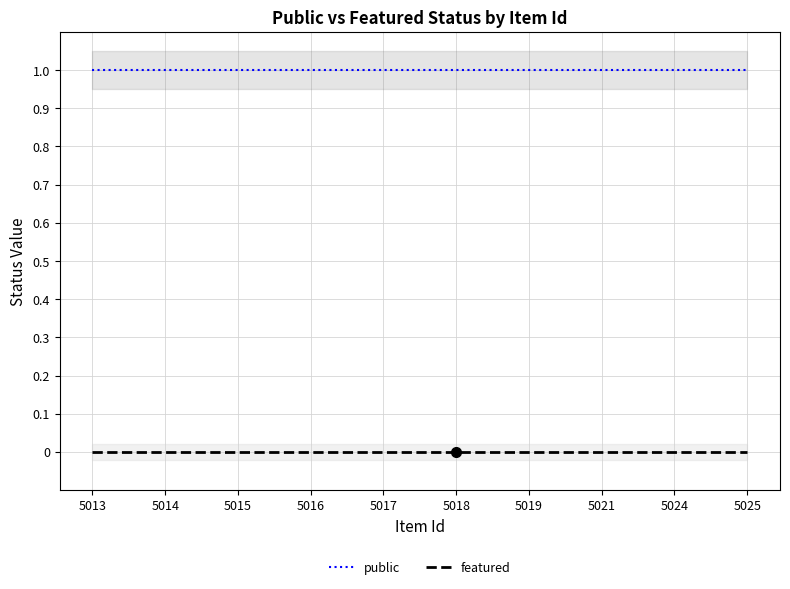

Reading right to left, extract all data points from this chart.

public: 1	1	1	1	1	1	1	1	1	1
featured: 0	0	0	0	0	0	0	0	0	0